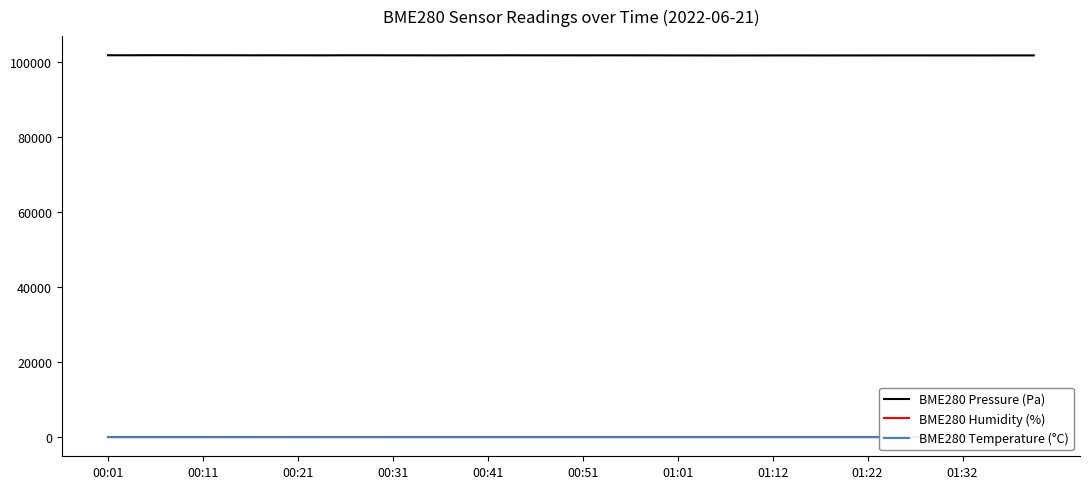

What is the lowest value of the BME280 Pressure (Pa) series?

101791.7